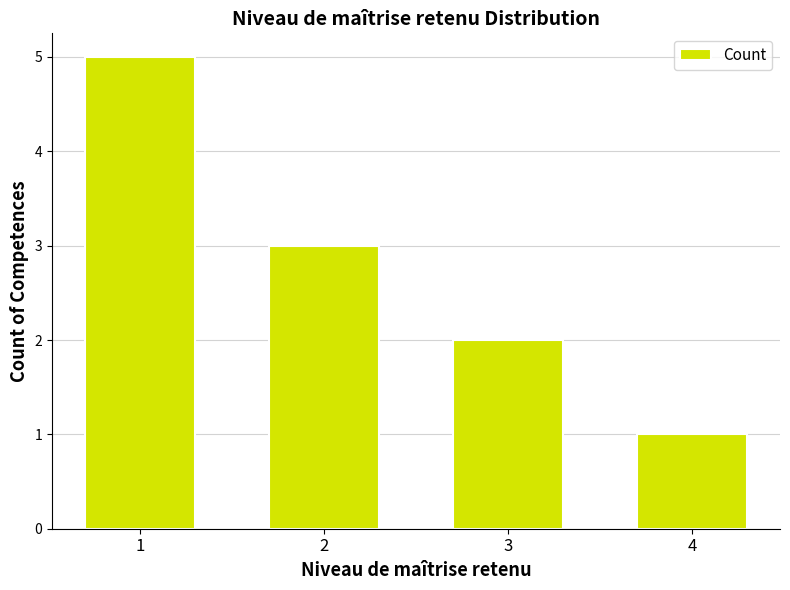

Are the bars grouped side by side (vs. stacked)?

No